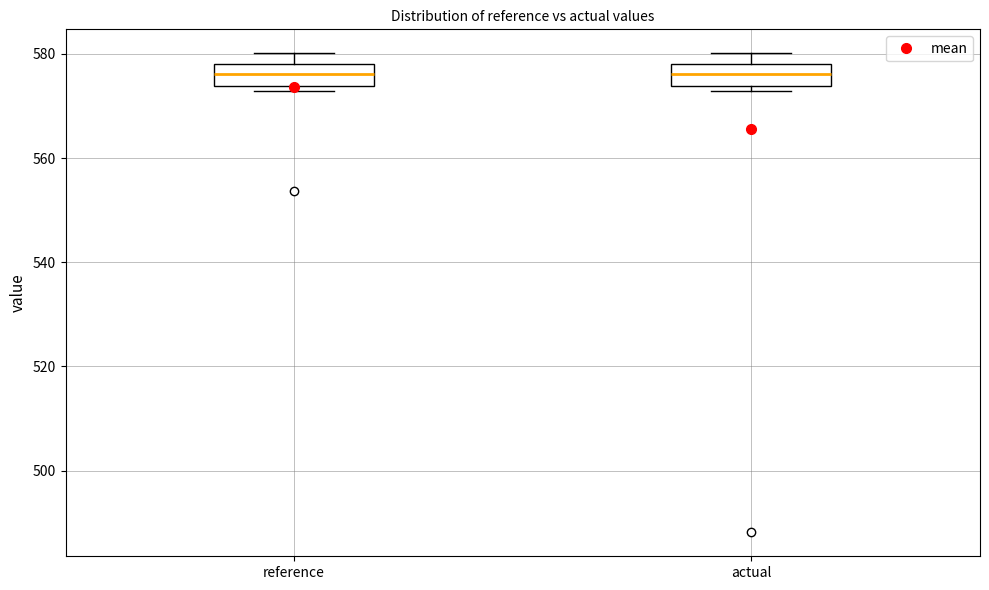

Where is the lower edge of the box for reference on the y-axis? The values are not printed on the chart, so give them approximately, as read against the axis.

574